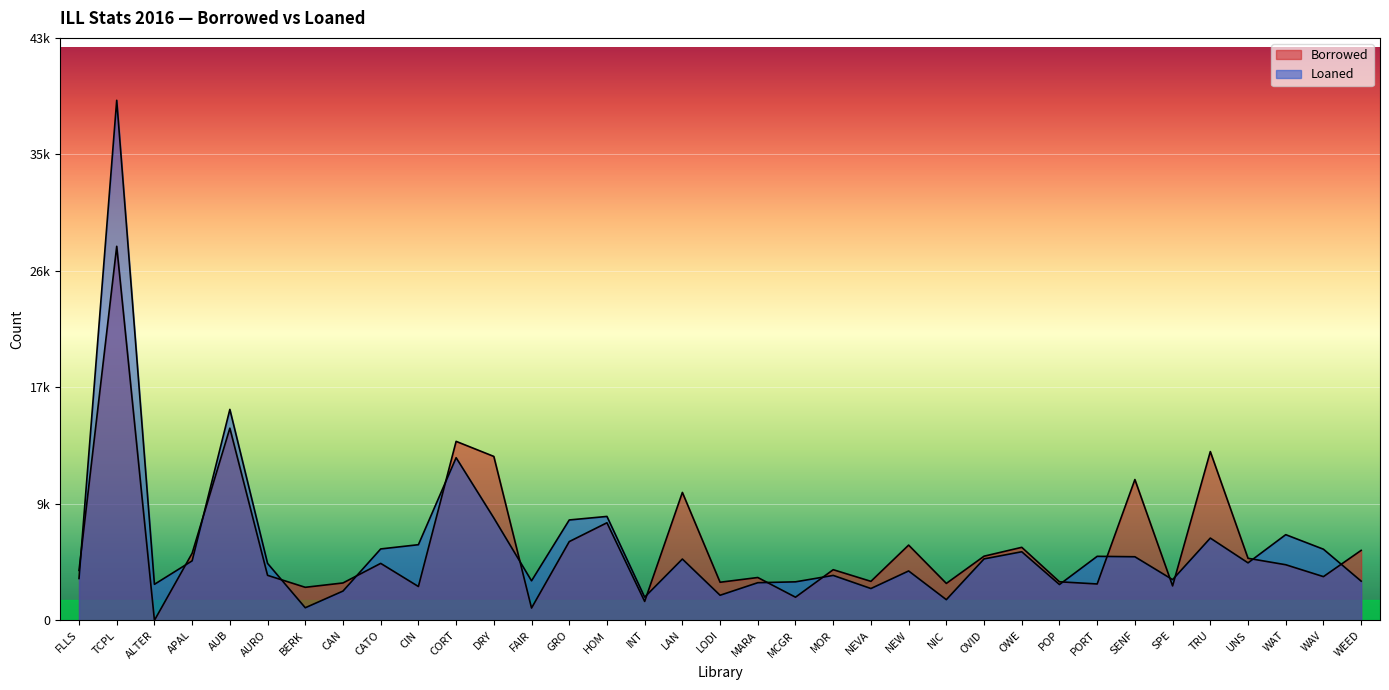

What is the minimum value for Loaned?

931